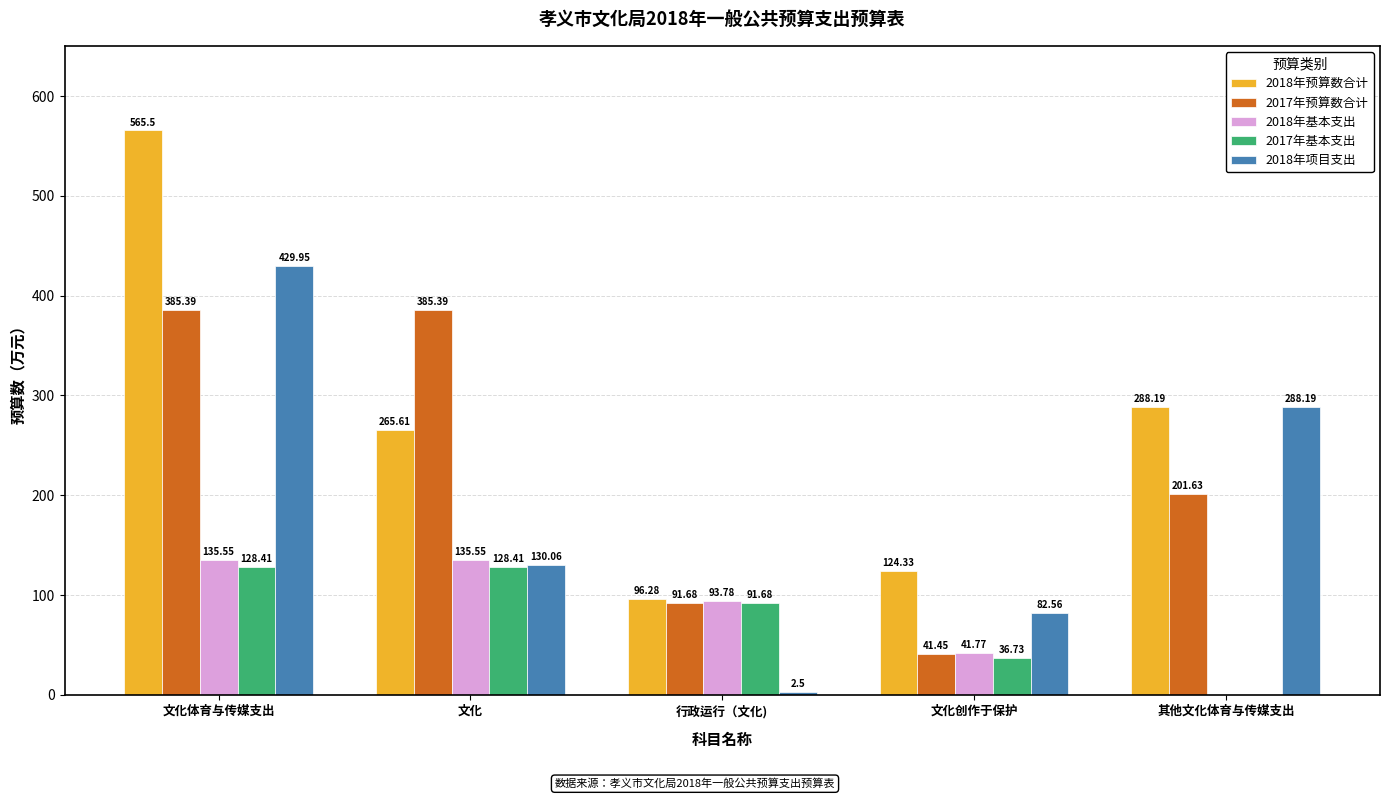

Are the bars horizontal?

No